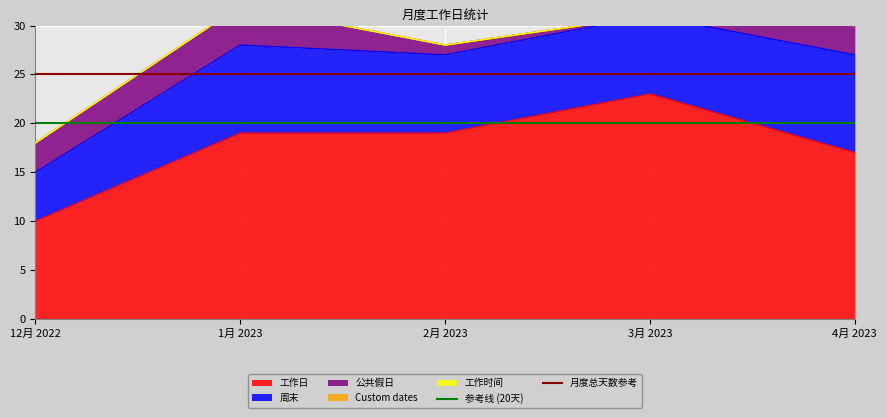

At which category does the chart reach its minimum across all series?

12月 2022